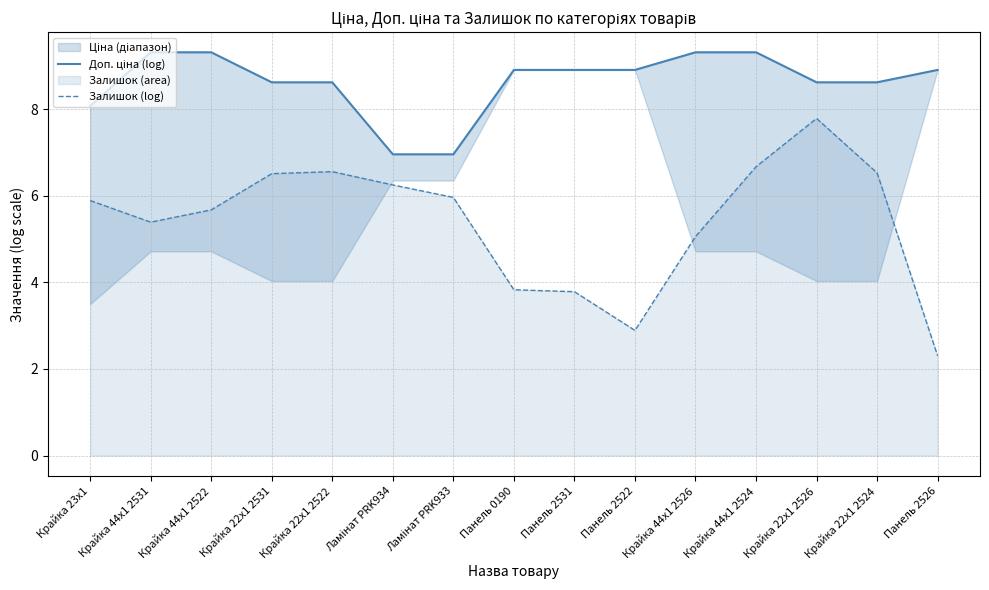

Which series changed the most between Крайка 44x1 2526 and Крайка 44x1 2524?

Залишок (log)